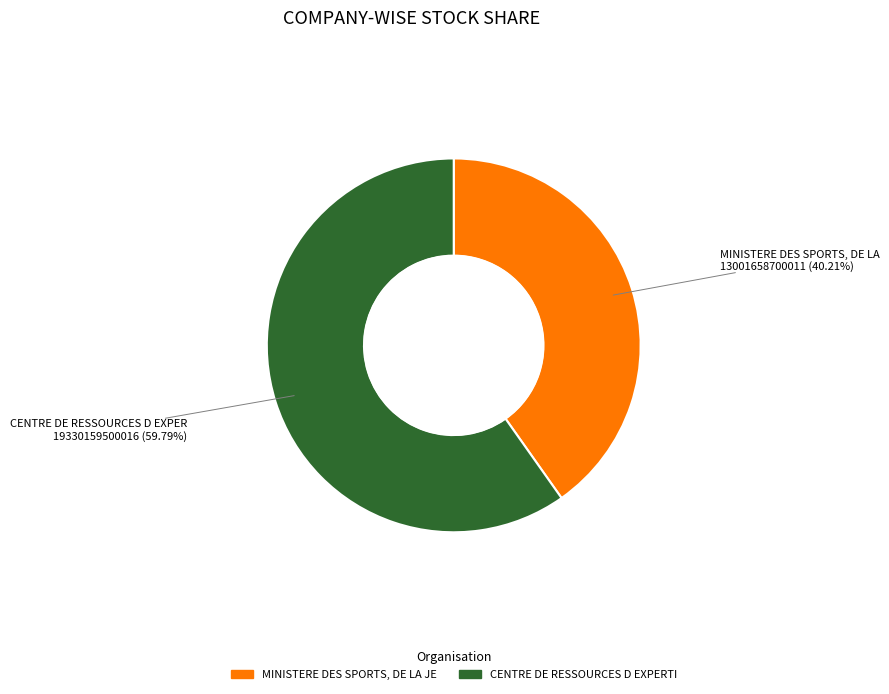

Is there any slice that represents more than half of the pie?

Yes